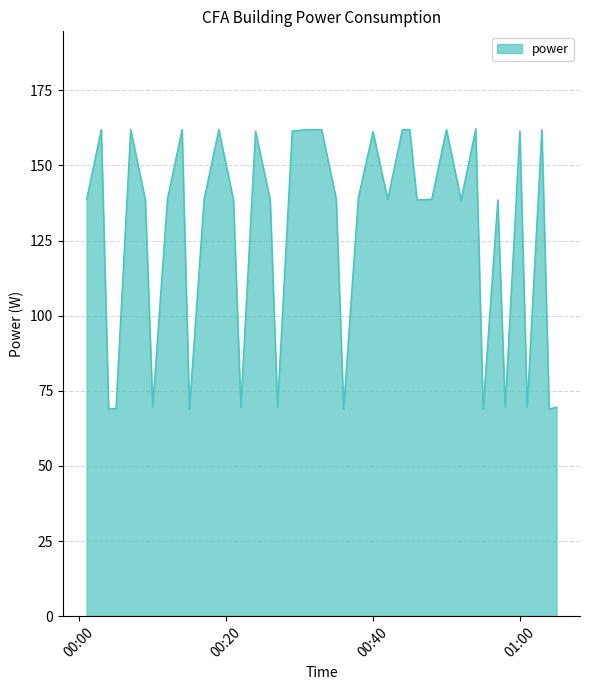

What is the difference between the maximum and minimum values?

93.3